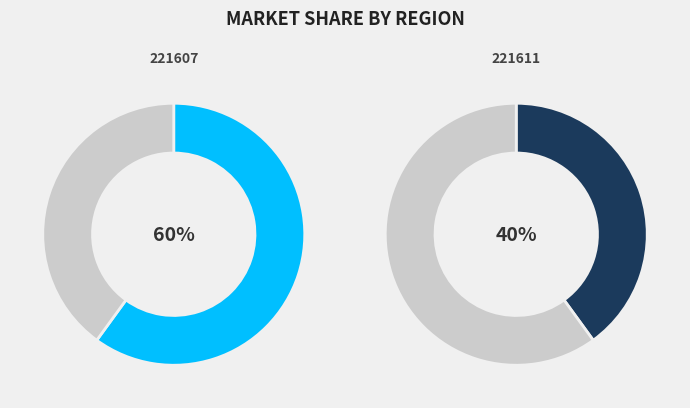

How many slices are in this pie chart?

2